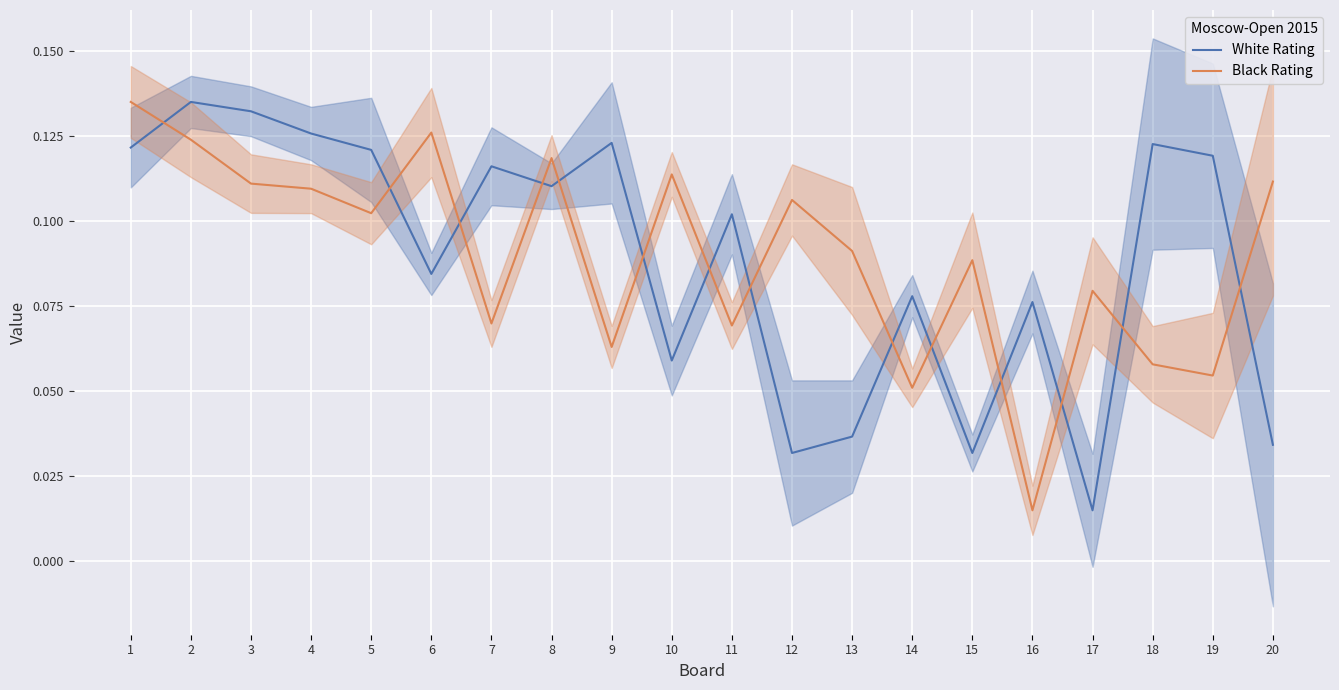

At 1, list the series in order from smallest to largest.

White Rating, Black Rating